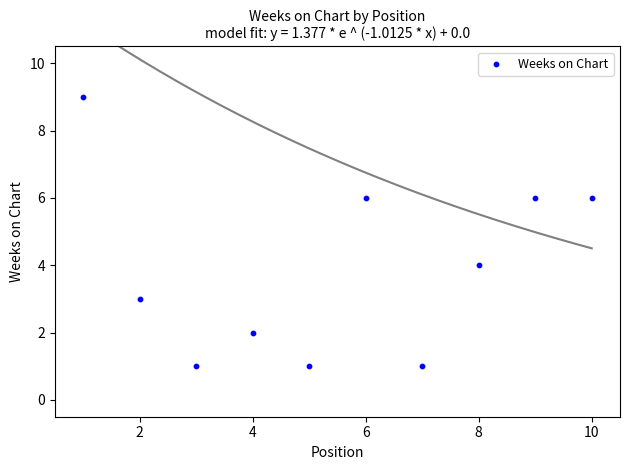

What is the range of X values (max minus min)?

9